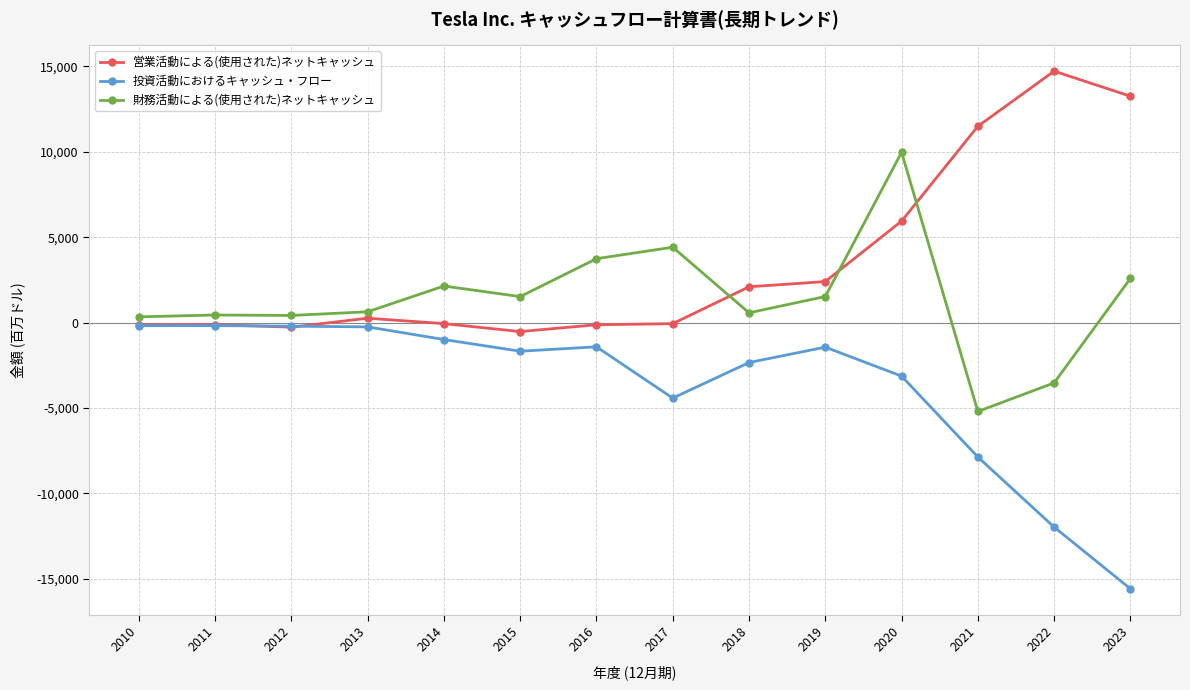

True or false: 財務活動による(使用された)ネットキャッシュ has more than 0 interior local peaks.

True